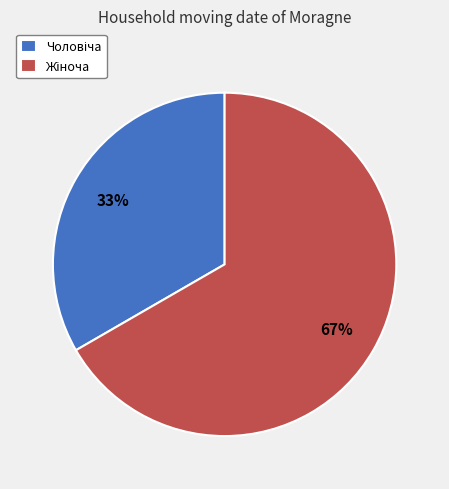

How many slices are in this pie chart?

2